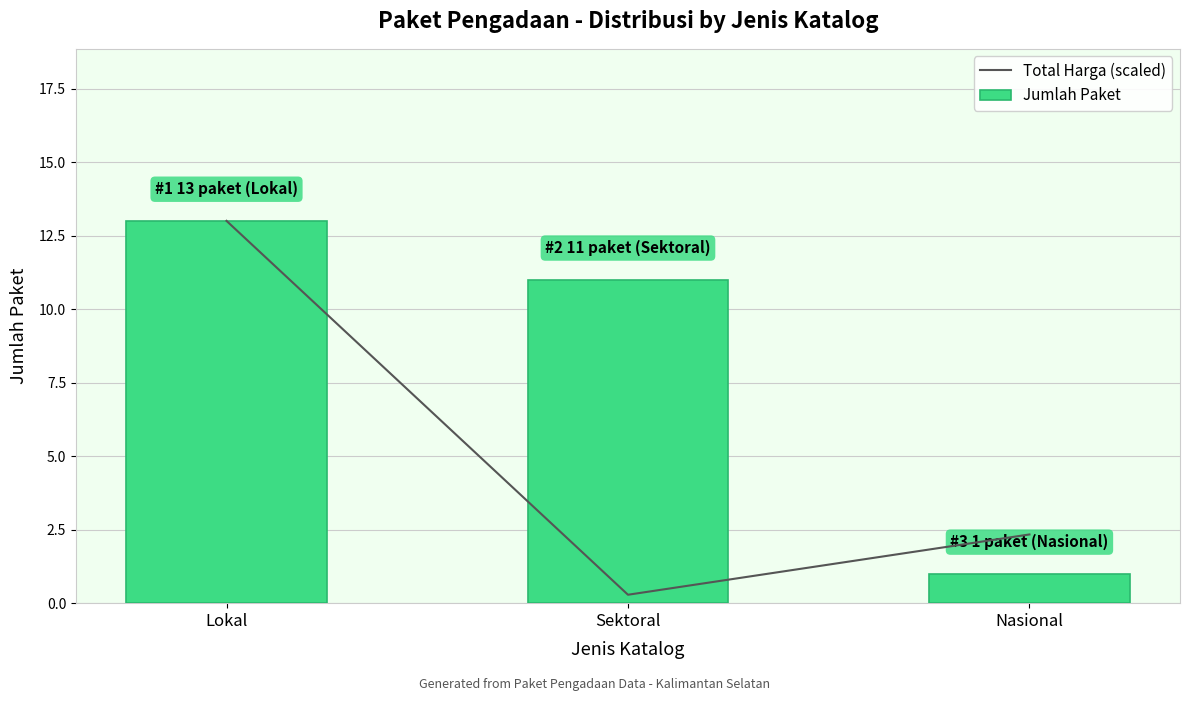

What is the lowest value of the Jumlah Paket series?

1